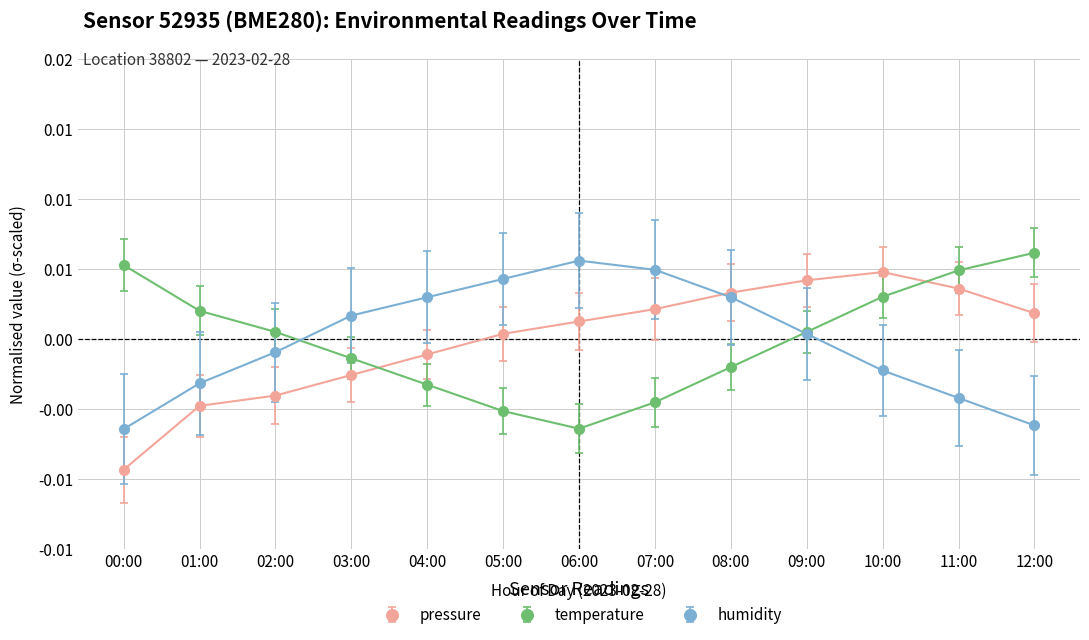

Between 01:00 and 12:00, which is larger?

12:00